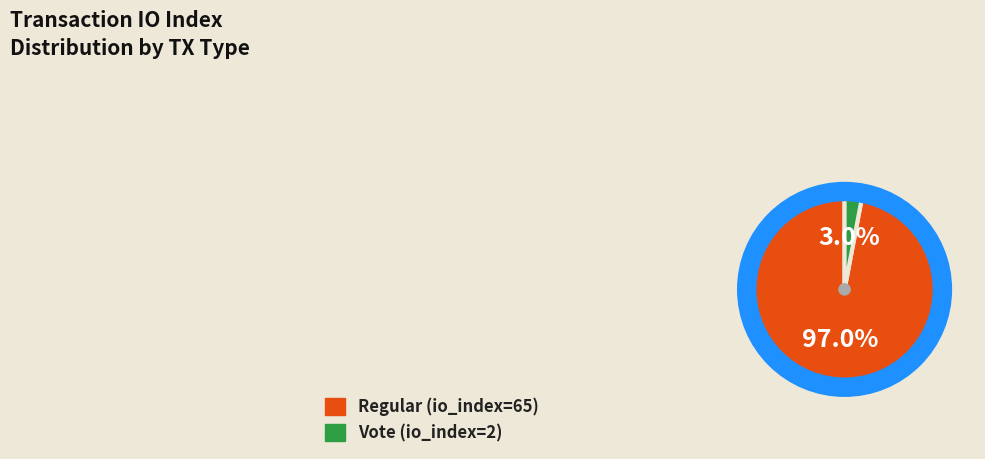

To the nearest percent, what is the difference between the largest and smallest slice percentages?

94%